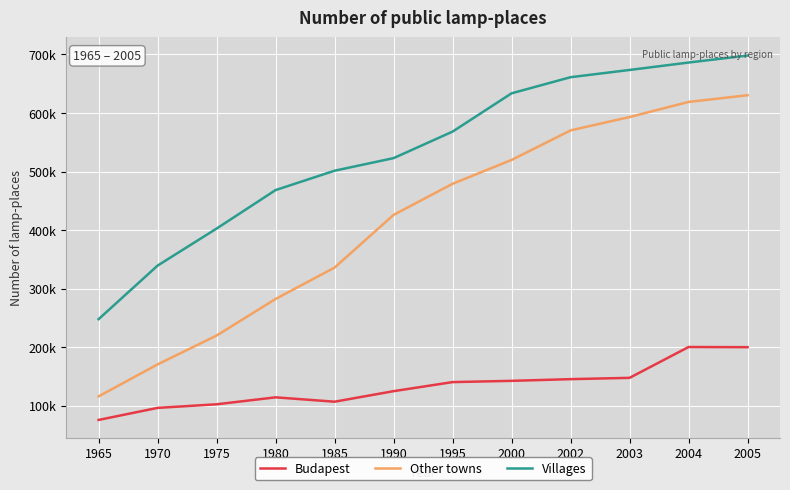

Read the Other towns value at 1995.

479006